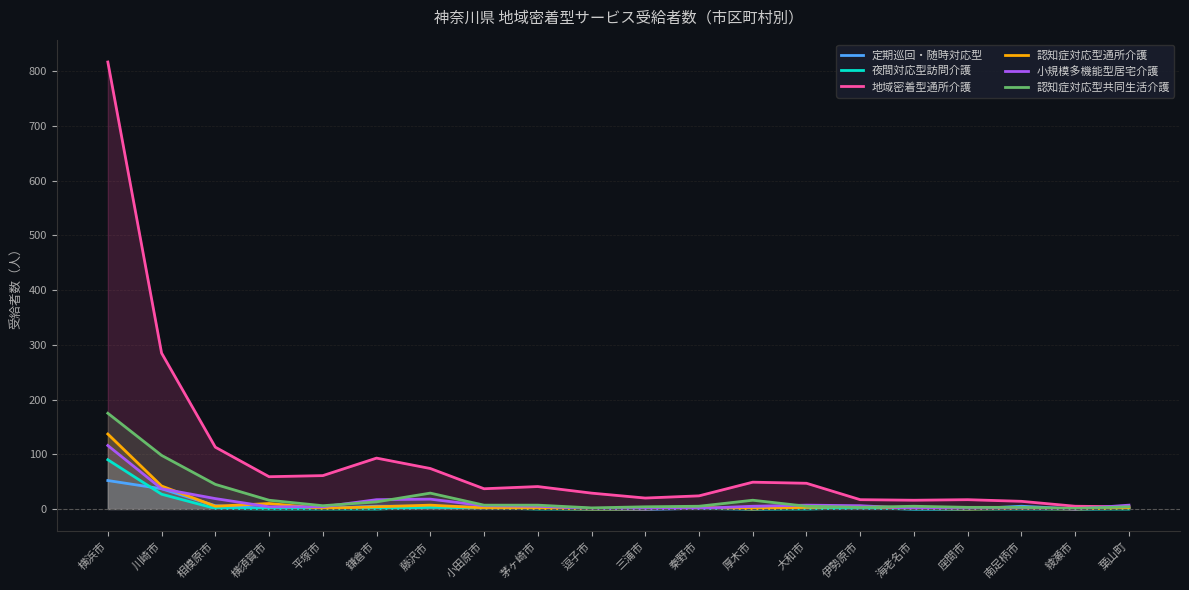

Which series has the largest range (max minus min)?

地域密着型通所介護